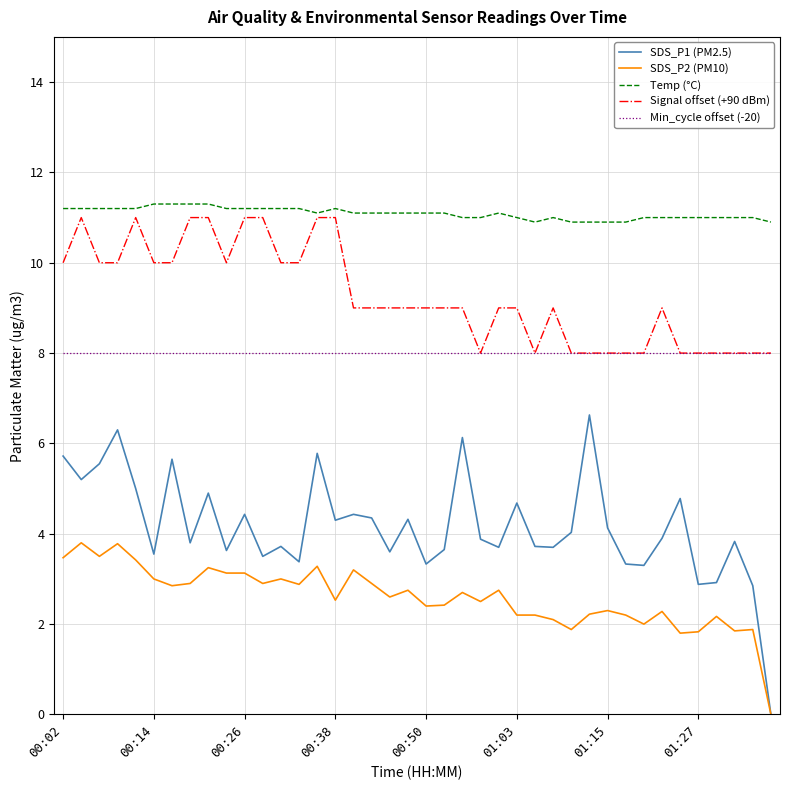

Rank the series by their average value, from highest to lowest.

Temp (°C), Signal offset (+90 dBm), Min_cycle offset (-20), SDS_P1 (PM2.5), SDS_P2 (PM10)